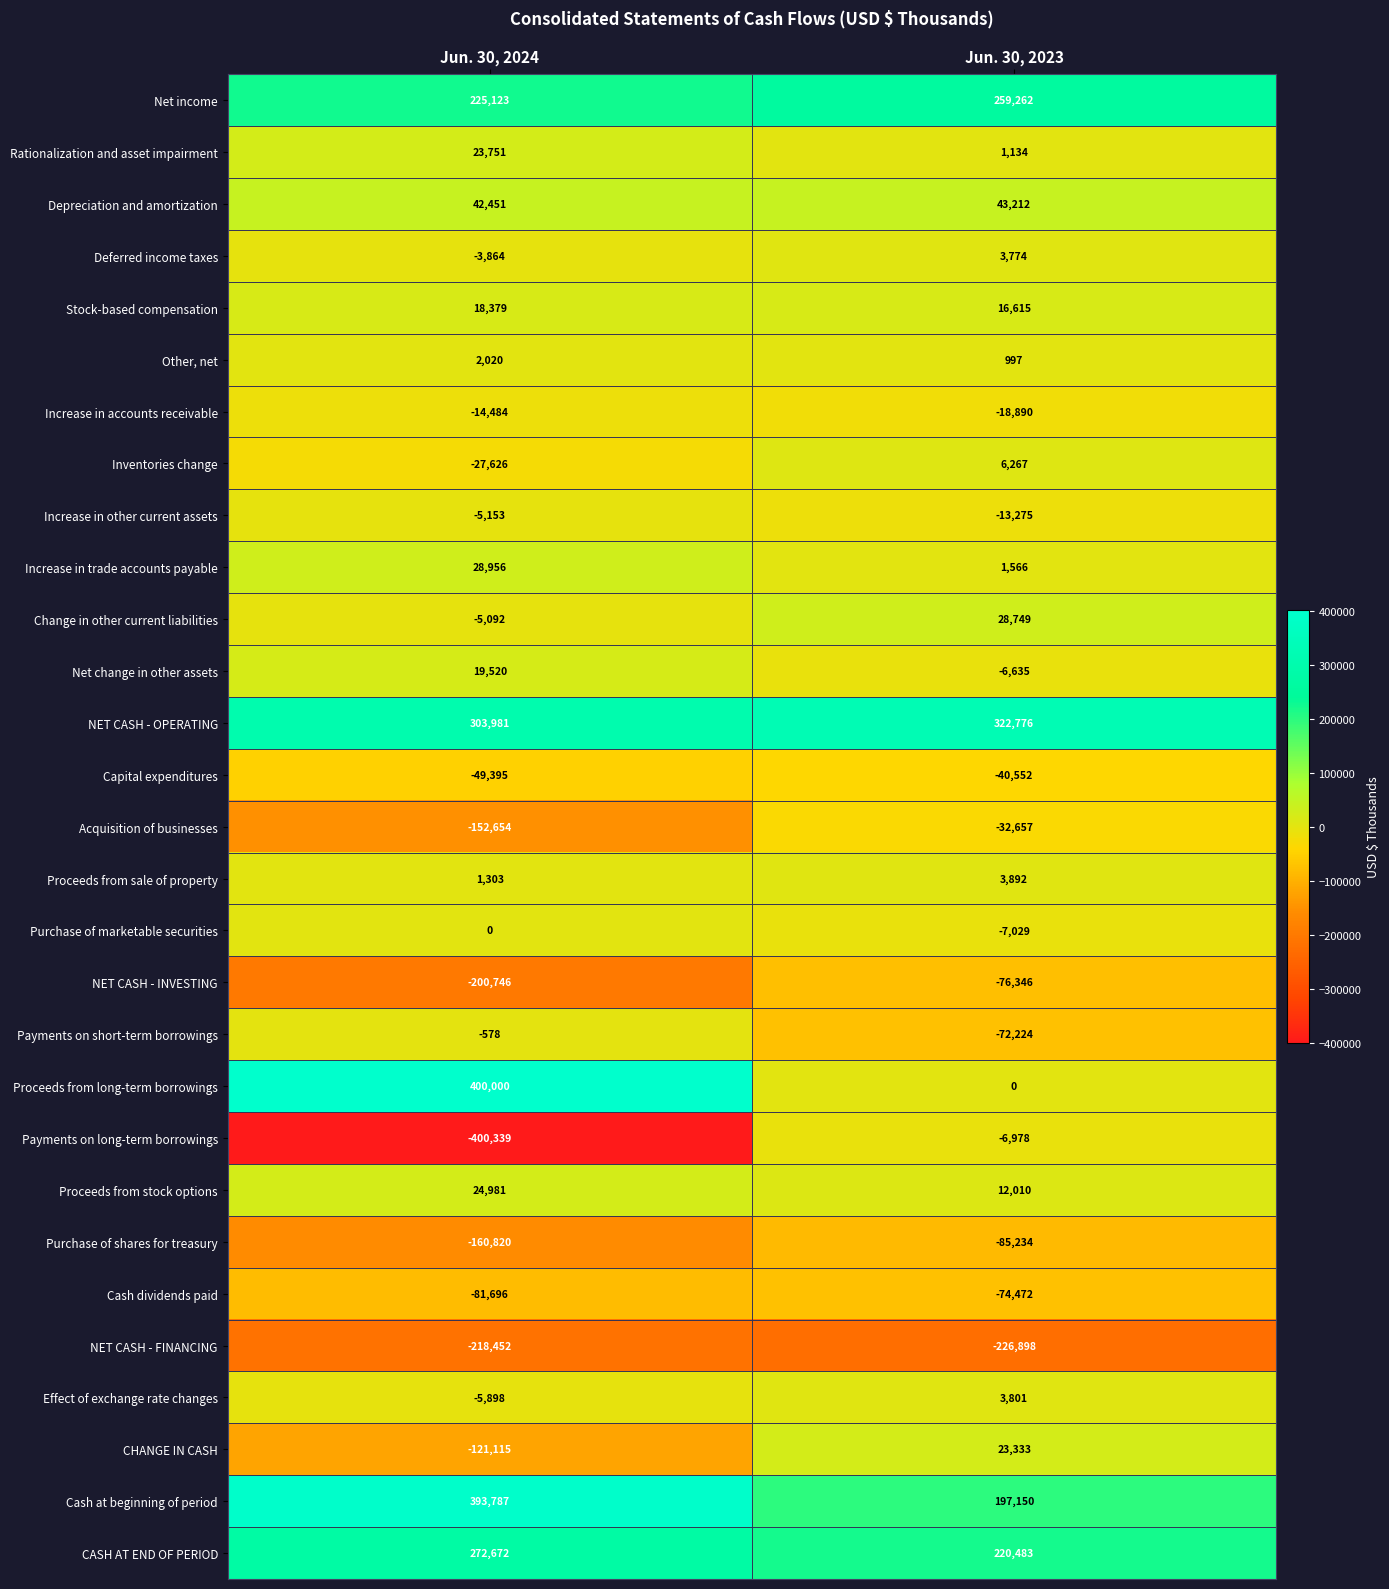

What value does the Other, net series have at Jun. 30, 2023?

997